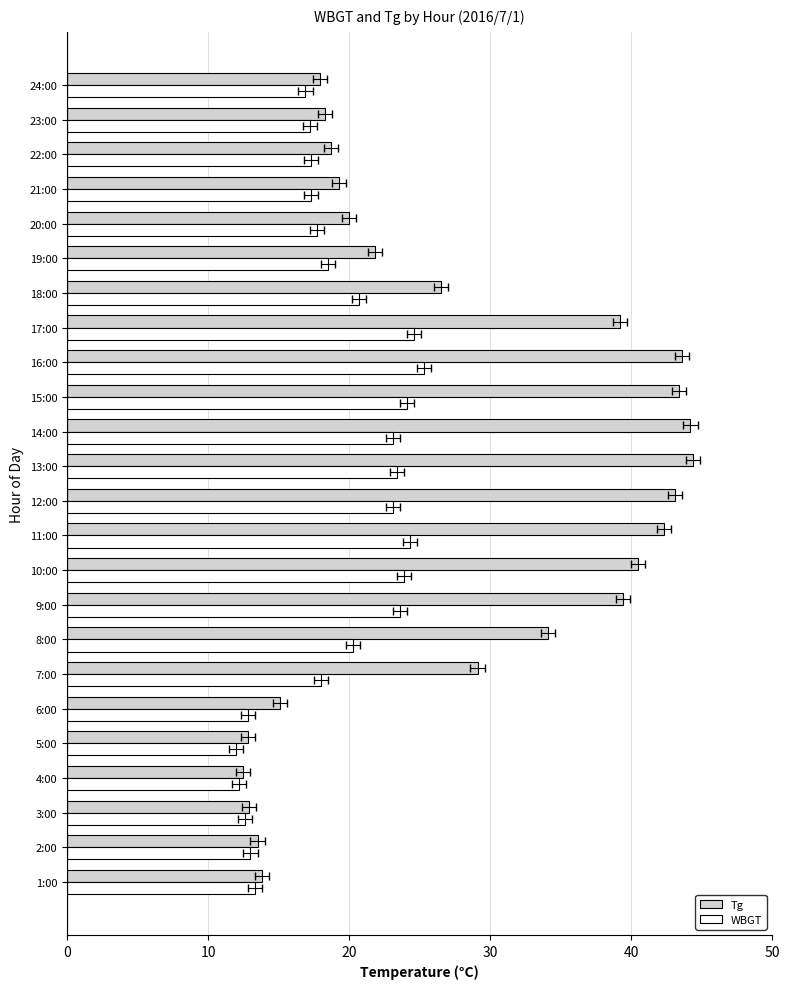

How many bars are there in total?

48